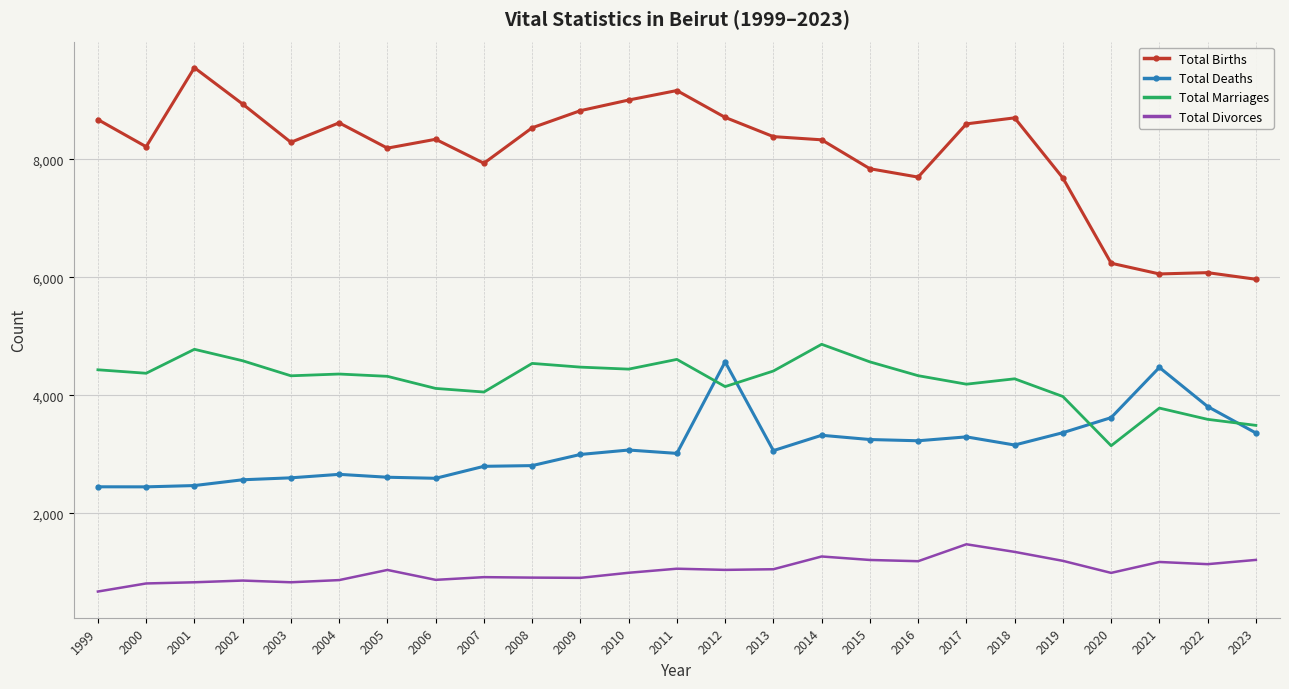

The value of Total Deaths at 2004 is 3546. True or false?

False